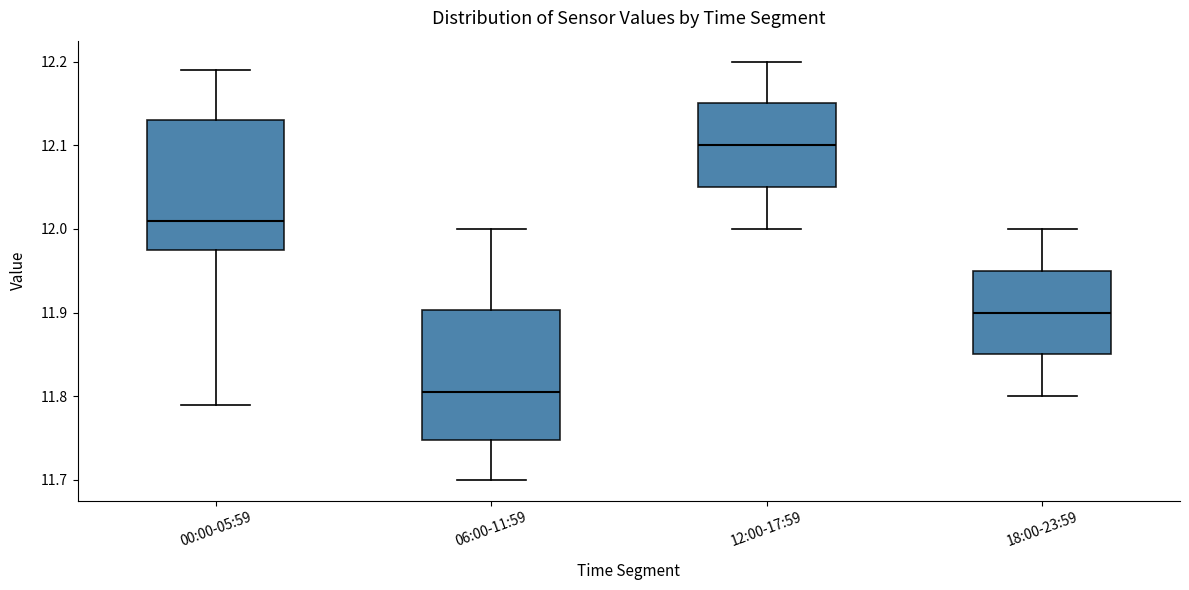

Reading left to right, transcribe this box plot: for each box, give where its median line is, the range the box spans, and where its two whiskers end, as read against the y-axis. The values are not printed on the chart, so give them approximately, as read against the axis.

00:00-05:59: median 12.01, box 11.98 to 12.13, whiskers 11.79 to 12.19
06:00-11:59: median 11.81, box 11.75 to 11.90, whiskers 11.70 to 12.00
12:00-17:59: median 12.10, box 12.05 to 12.15, whiskers 12.00 to 12.20
18:00-23:59: median 11.90, box 11.85 to 11.95, whiskers 11.80 to 12.00